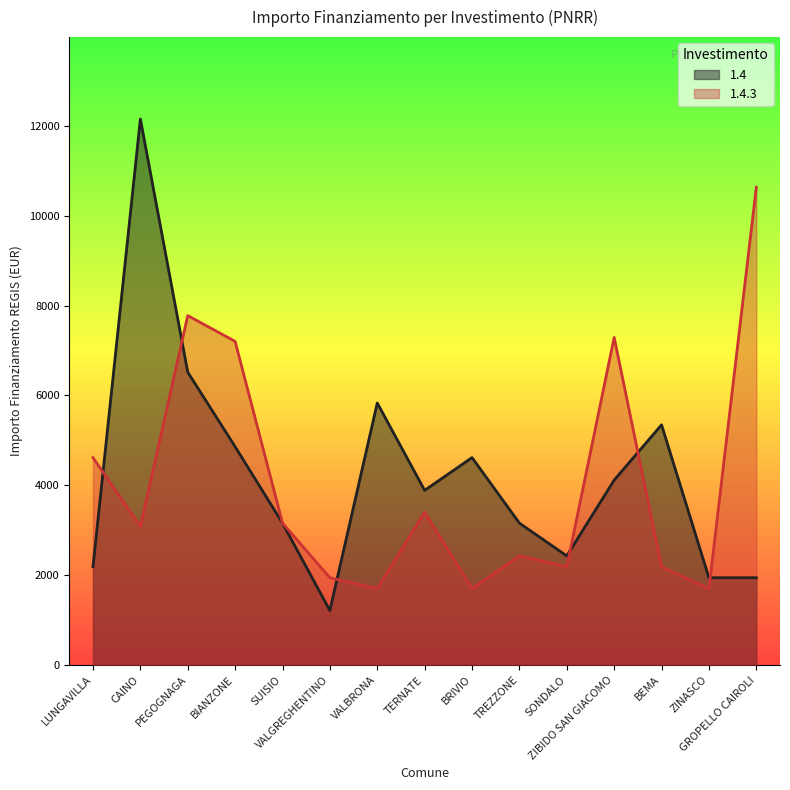

Which category has the highest value in the 1.4 series?

CAINO